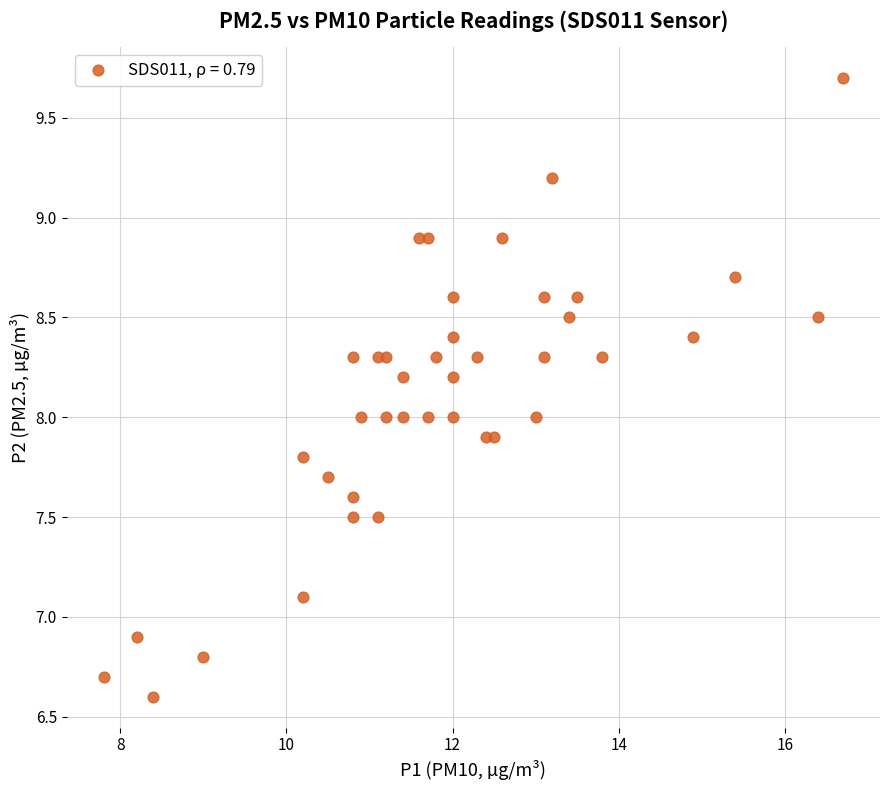

What is the range of X values (max minus min)?

8.9